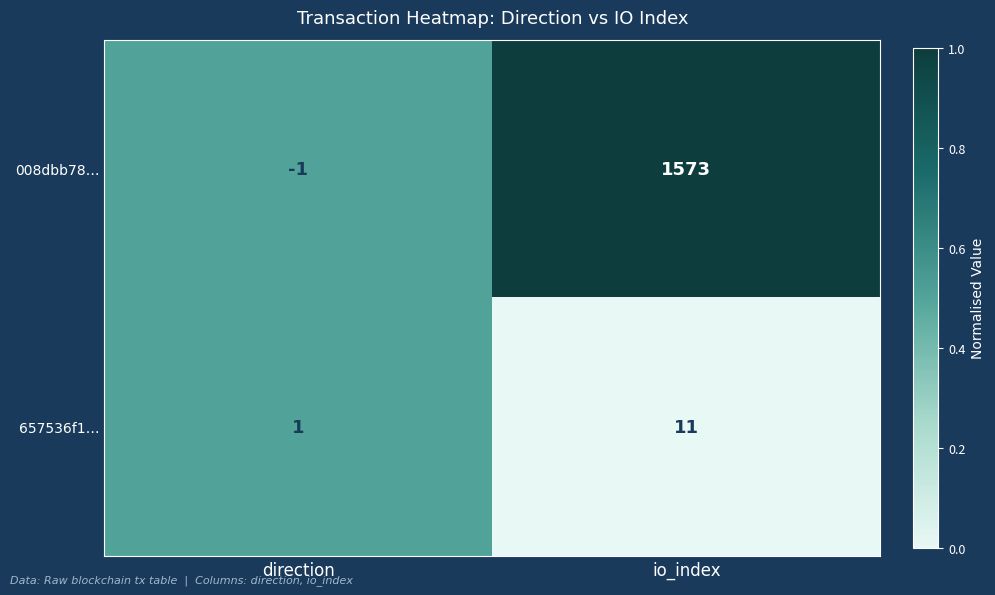

At which category is the sum across all series the highest?

io_index